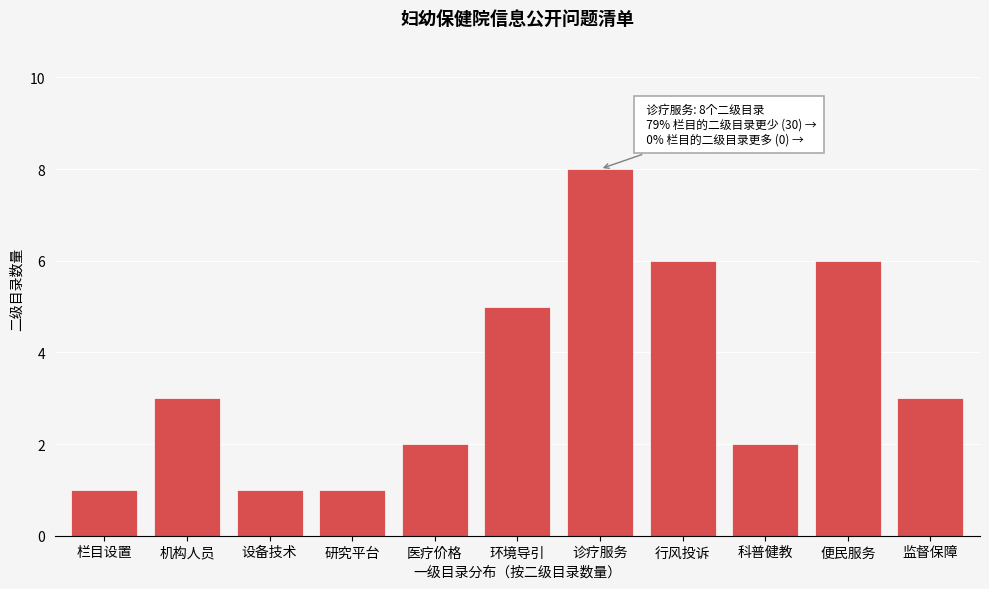

Reading left to right, transcribe all the data shown in this chart.

1	3	1	1	2	5	8	6	2	6	3